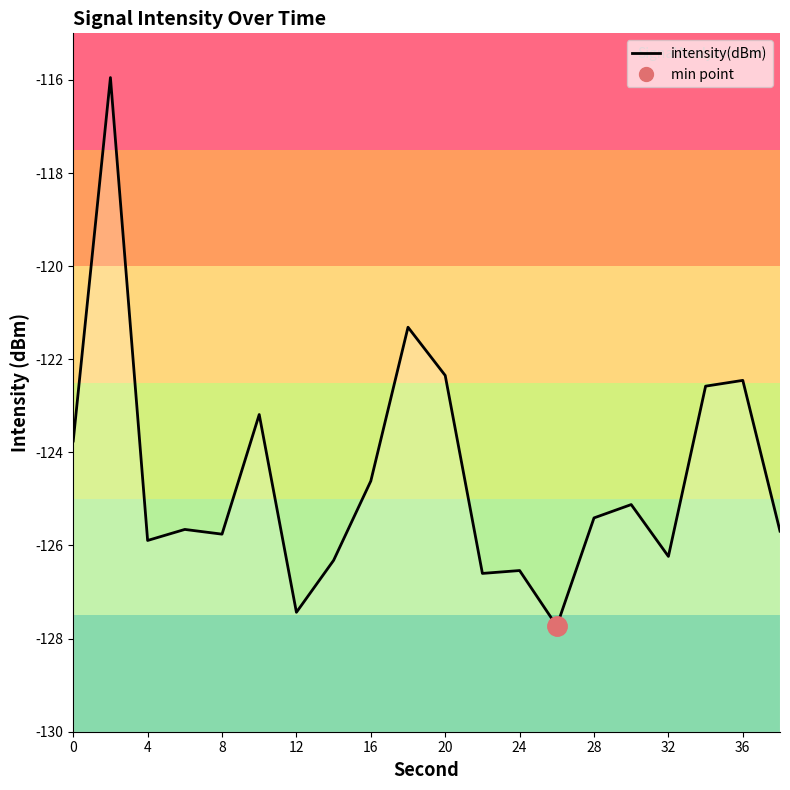

What is the sum of all values?

-2490.6